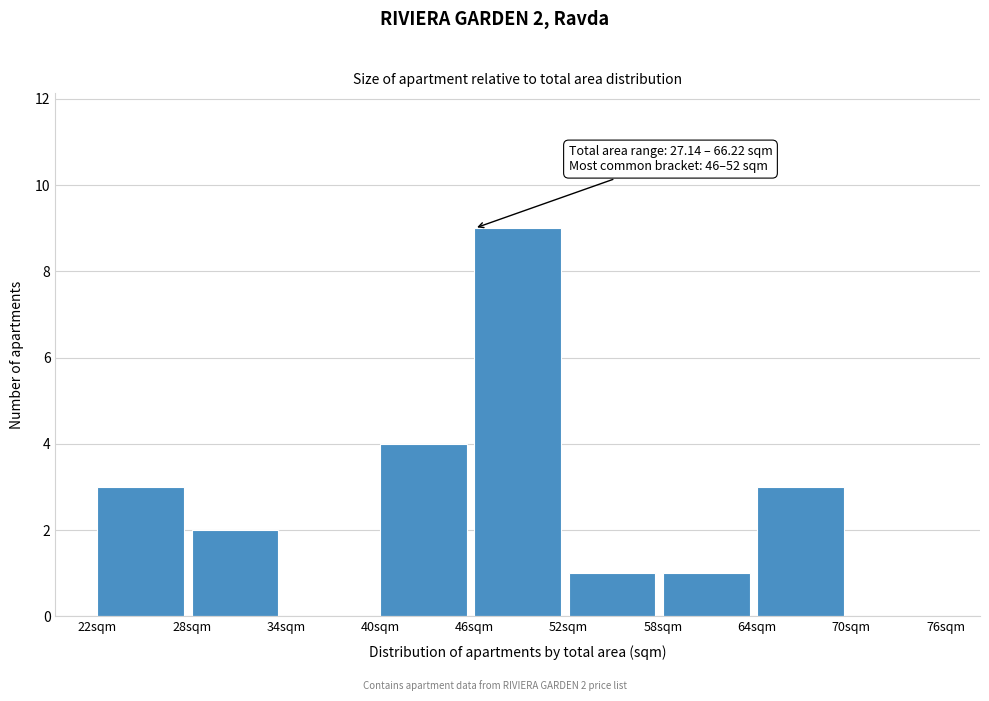

Over which range of the x-axis is the bar tallest?

46 to 52